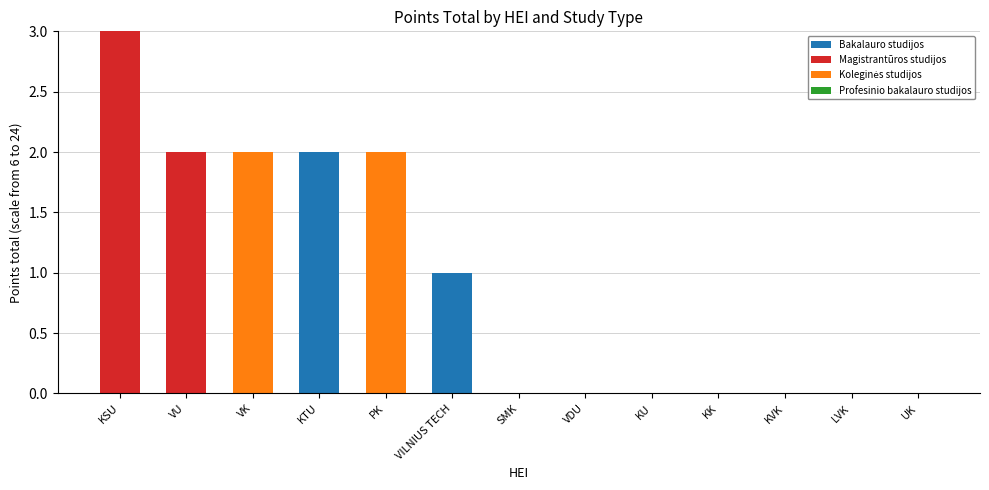

Which category has the highest value in the Bakalauro studijos series?

KTU